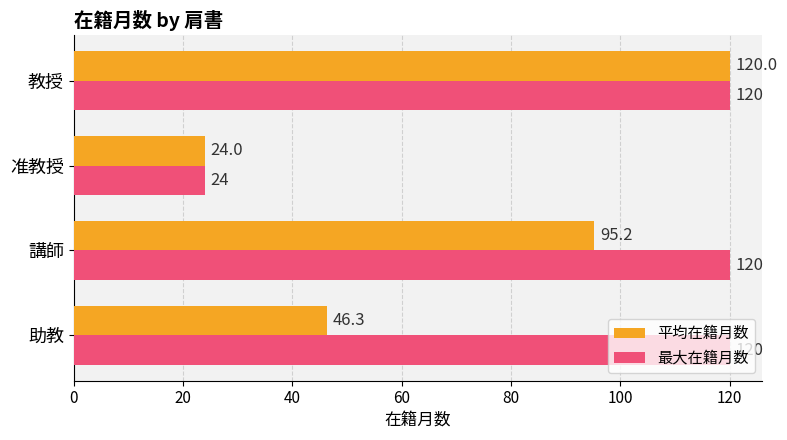

At 講師, list the series in order from smallest to largest.

平均在籍月数, 最大在籍月数